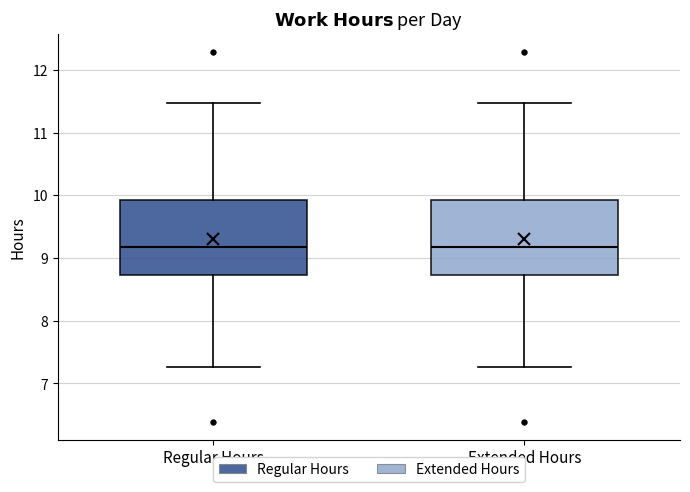

Reading left to right, read every box against the y-axis: the position of its median line, the range the box covers, and the ends of its whiskers. The values are not printed on the chart, so give them approximately, as read against the axis.

Regular Hours: median 9.2, box 8.7 to 9.9, whiskers 7.3 to 11.5
Extended Hours: median 9.2, box 8.7 to 9.9, whiskers 7.3 to 11.5